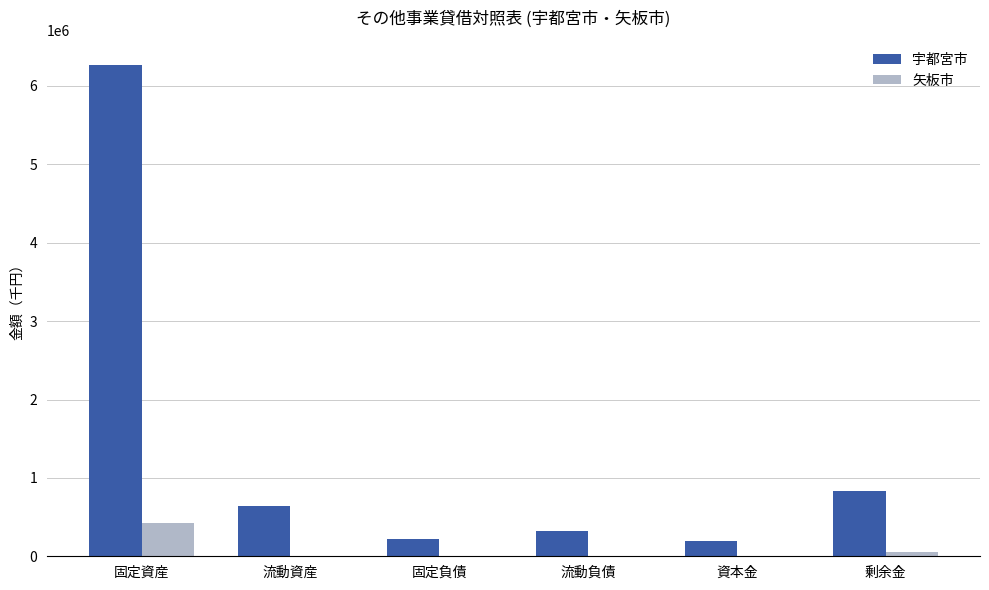

How many series are shown in this chart?

2